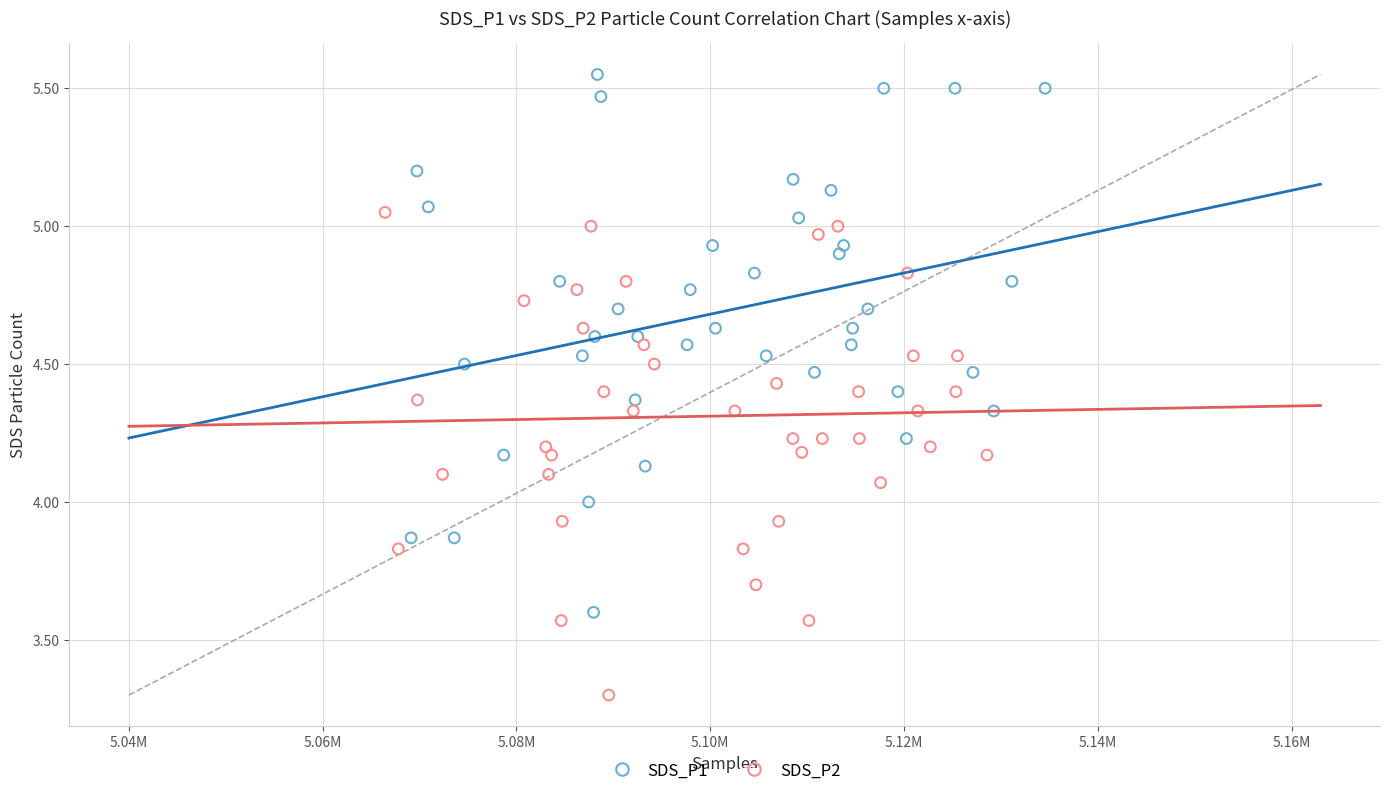

Which series reaches the maximum Y coordinate?

SDS_P1